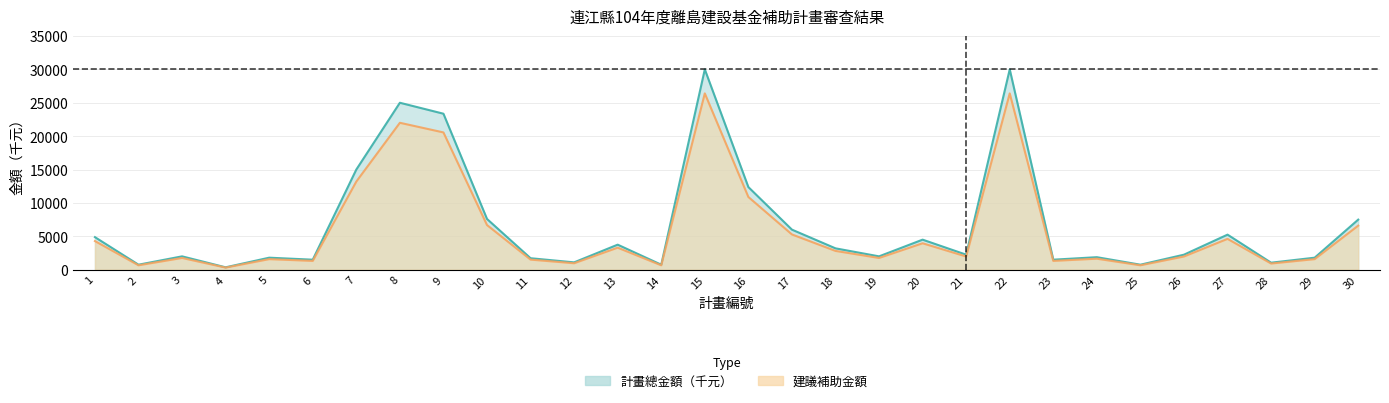

Reading left to right, list all the values displayed in this chart.

計畫總金額（千元）: 4875.0	750.0	2000.0	359.0	1800.0	1500.0	15000.0	25000.0	23360.0	7600.0	1720.0	1100.0	3750.0	750.0	30000.0	12375.0	6000.0	3200.0	1999.0	4500.0	2250.0	30000.0	1500.0	1875.0	750.0	2250.0	5250.0	1050.0	1800.0	7500.0
建議補助金額: 4290.0	660.0	1760.0	315.9	1584.0	1320.0	13200.0	22000.0	20556.8	6688.0	1513.6	968.0	3300.0	660.0	26400.0	10890.0	5280.0	2816.0	1759.1	3960.0	1980.0	26400.0	1320.0	1650.0	660.0	1980.0	4620.0	924.0	1584.0	6600.0